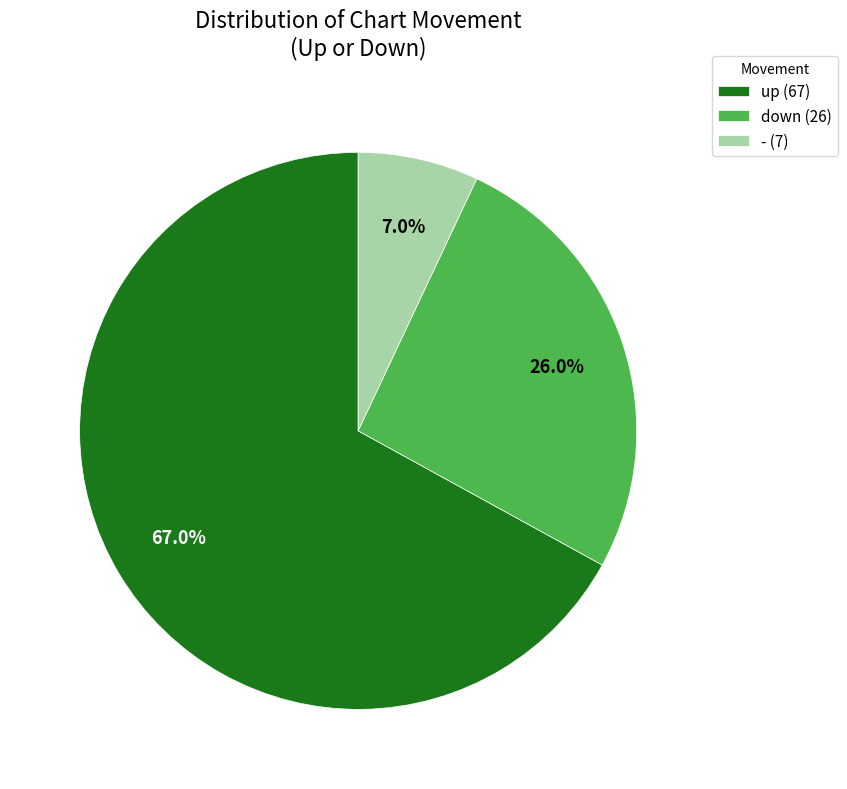

To the nearest percent, what is the average slice percentage?

33%